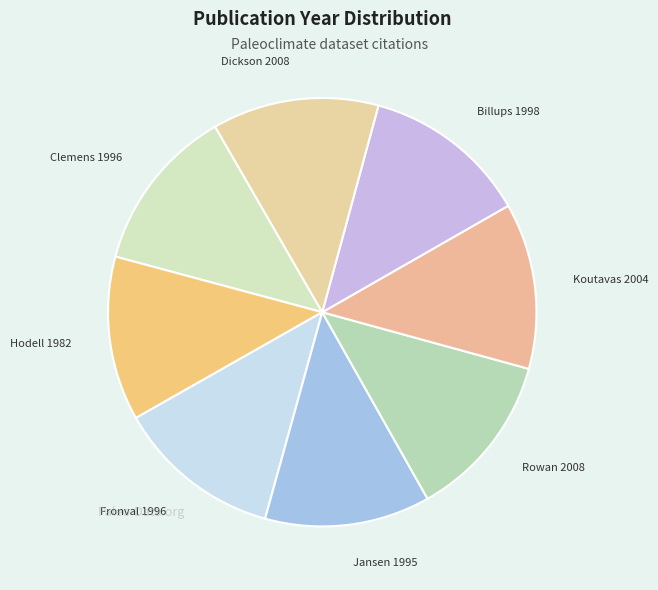

Is it true that Hodell 1982 is 25% of the pie?

False